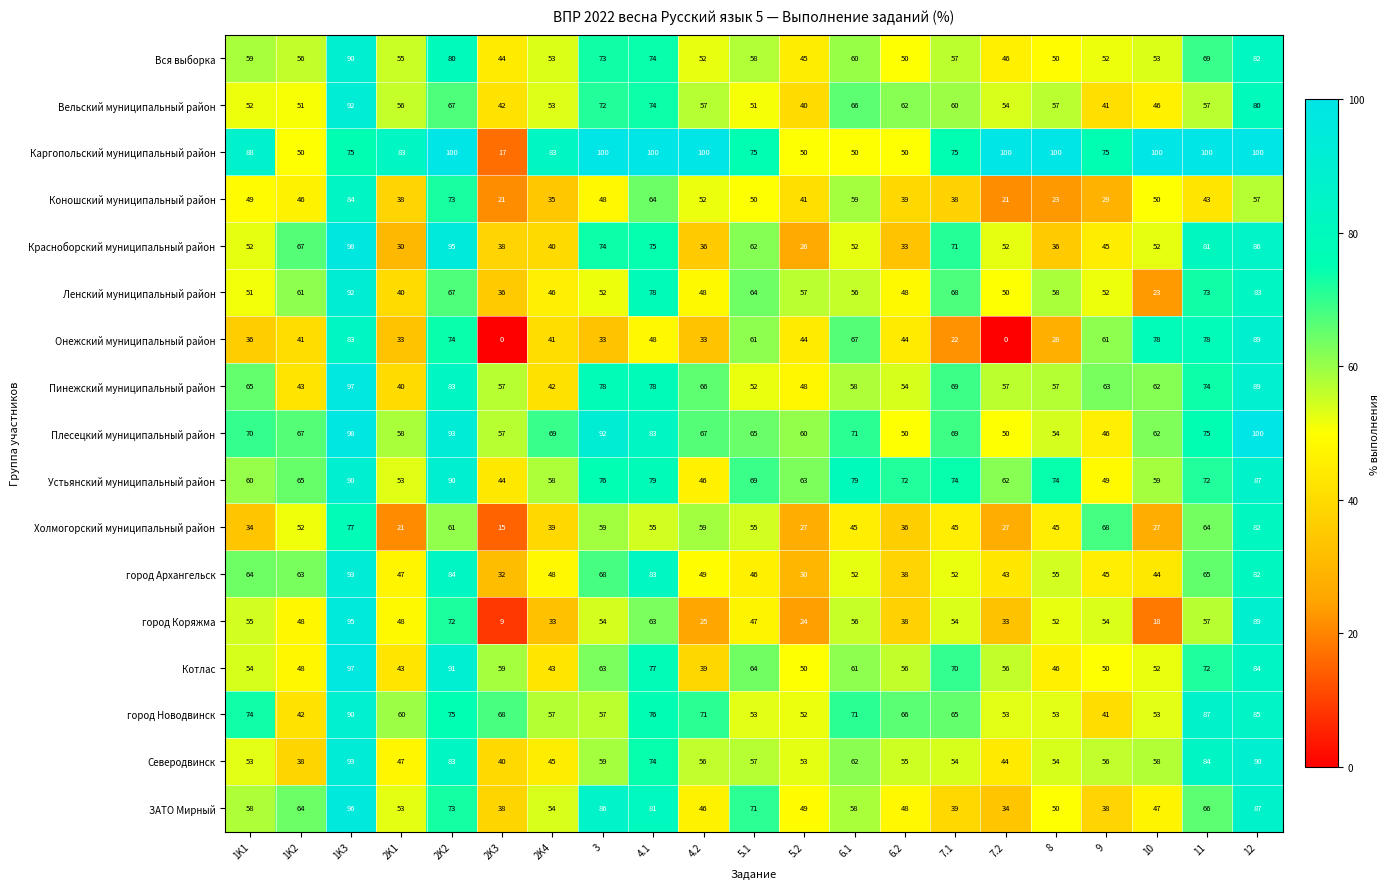

Which series changed the most between 3 and 9?

ЗАТО Мирный